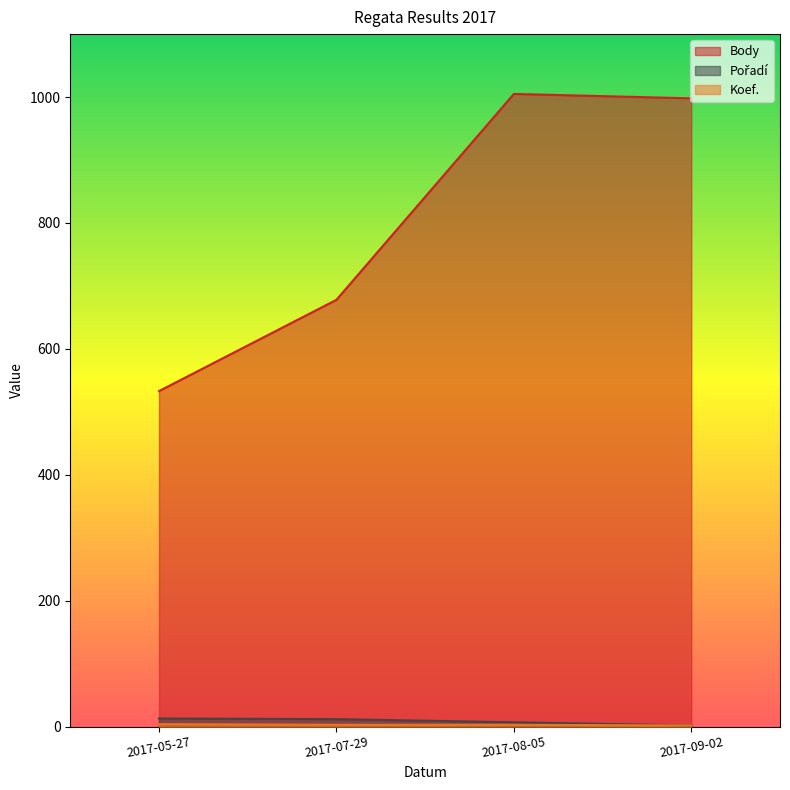

What are all the series names shown in the legend?

Body, Pořadí, Koef.